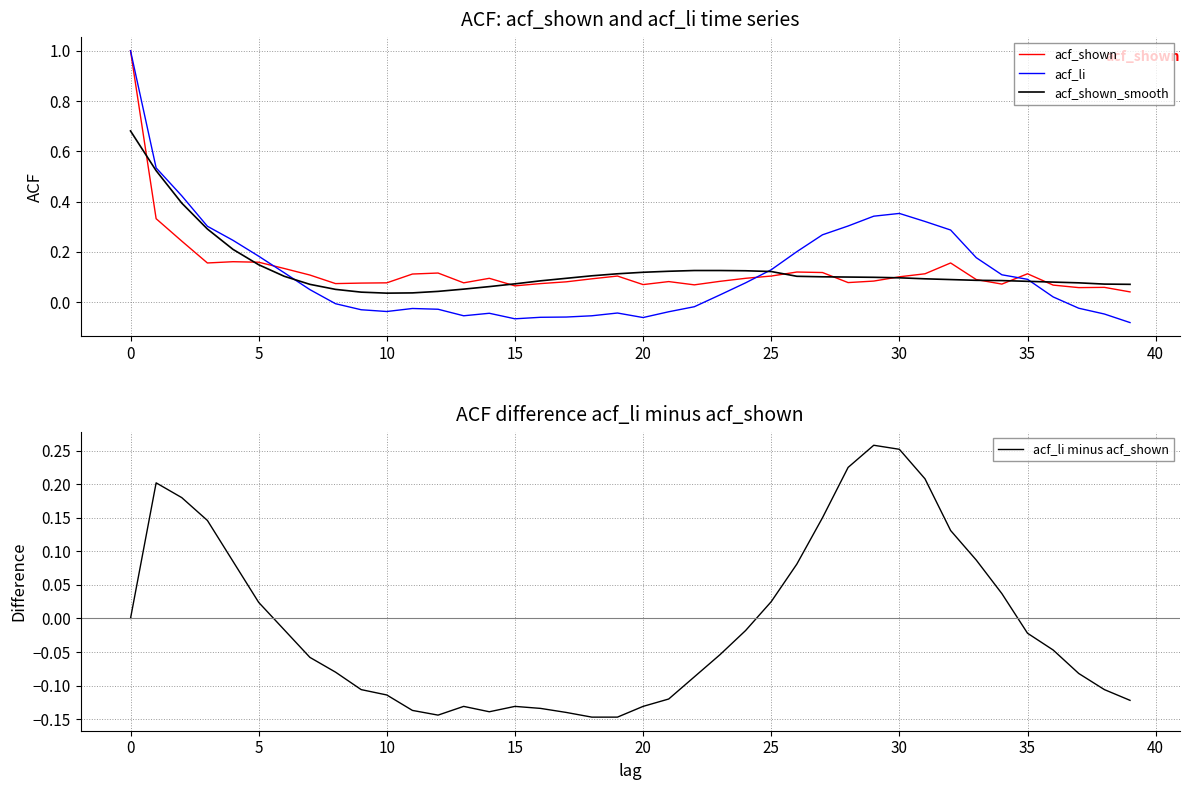

Is it true that acf_li equals -0.0 at 22?

False